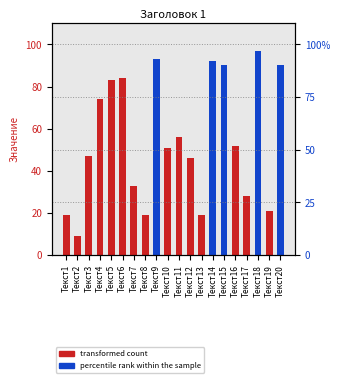

Read the value at Текст10.

51